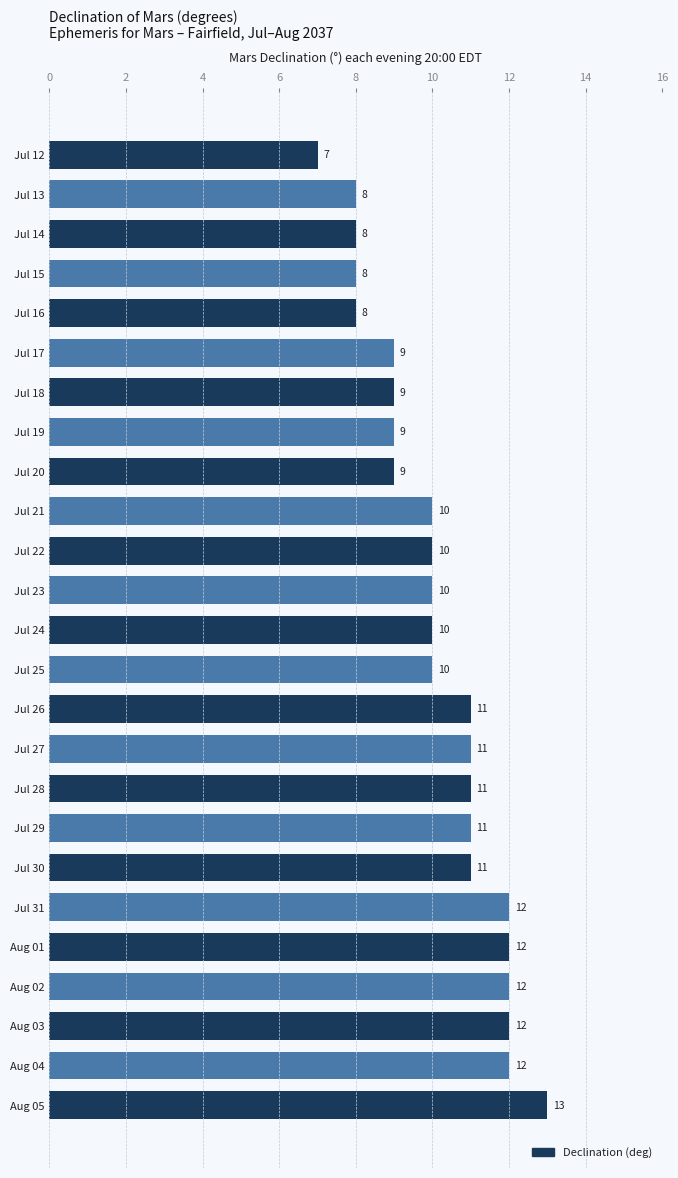

Between Jul 25 and Aug 04, which is larger?

Aug 04